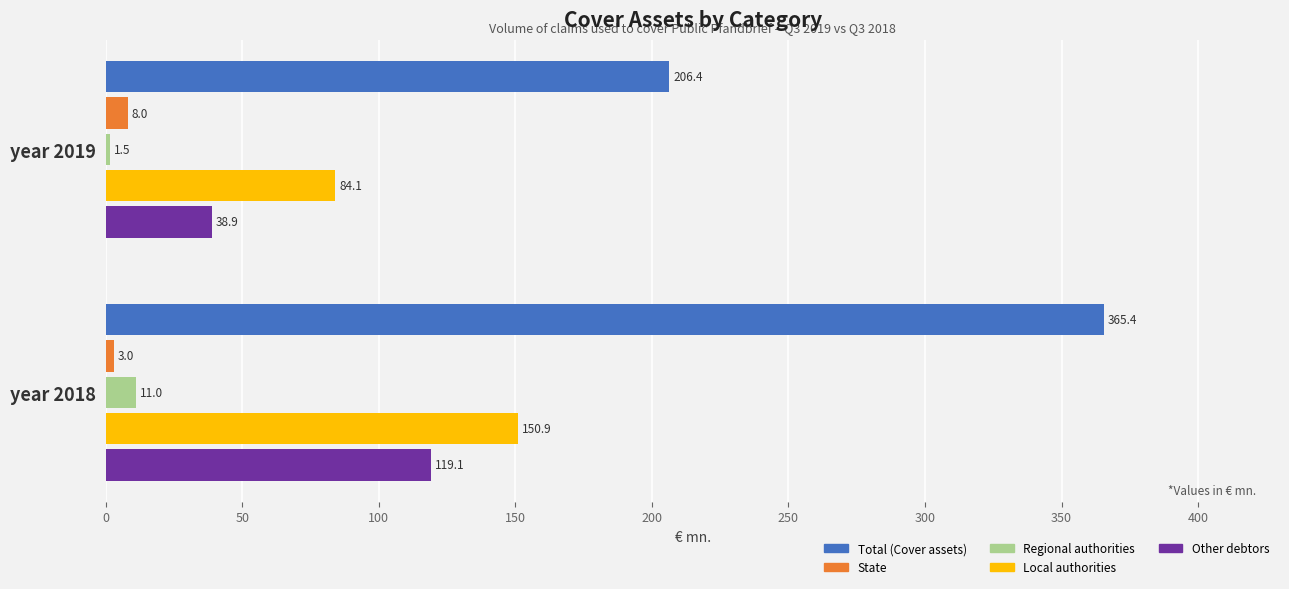

What is the difference between the Regional authorities values at year 2018 and year 2019?

9.5